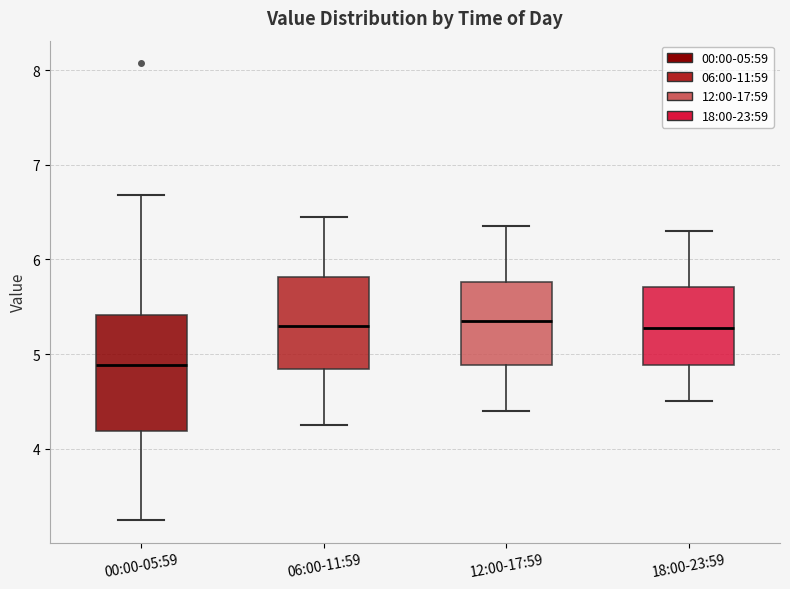

Which box is the tallest, from its lower edge to its upper edge?

00:00-05:59